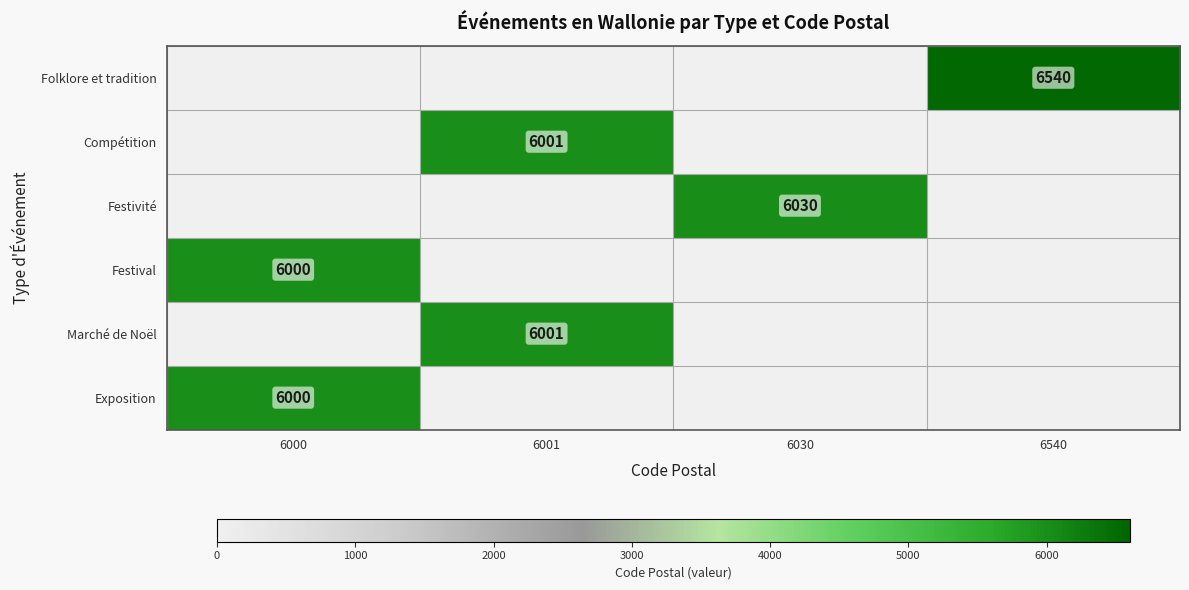

Is it true that Marché de Noël equals 9447 at 6001?

False